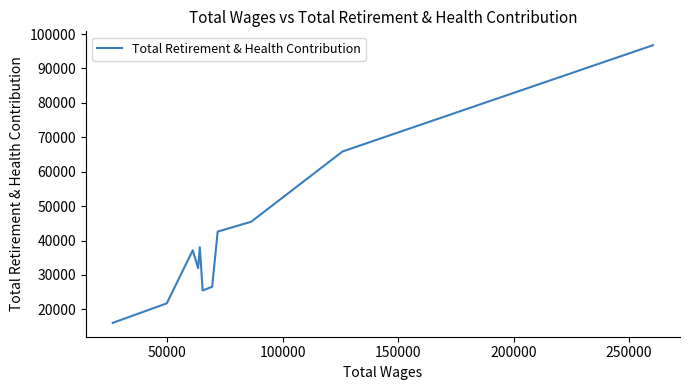

What is the greatest value displayed?

96752